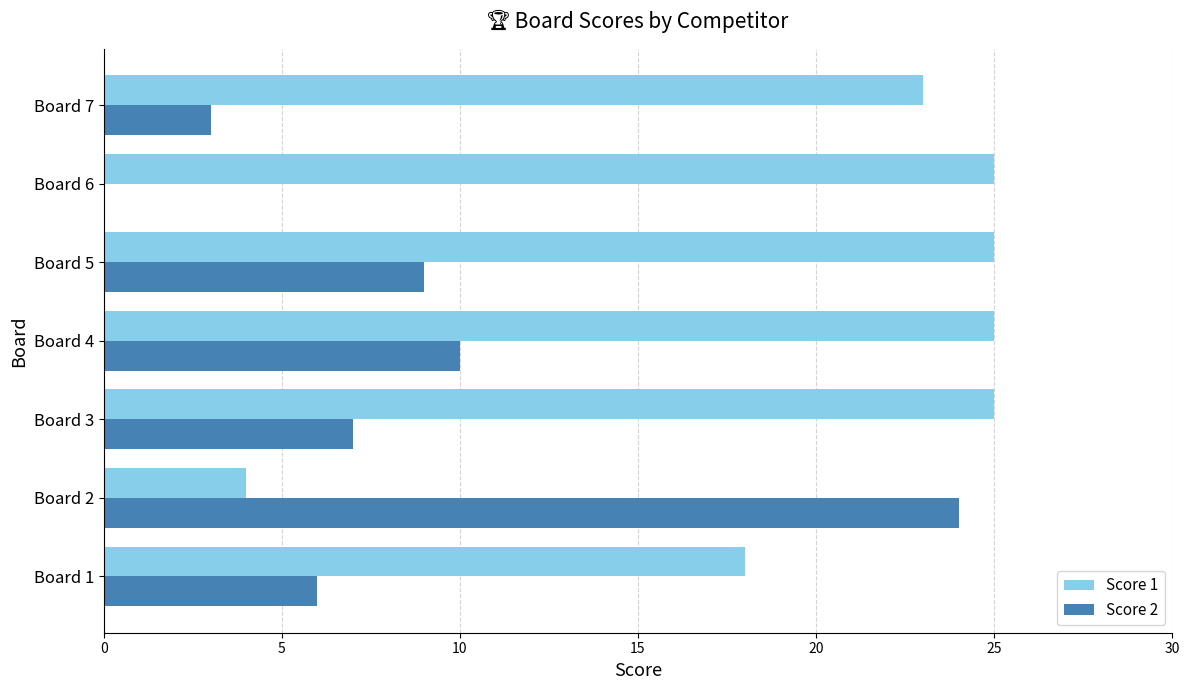

True or false: Score 2 has a value of 9 at Board 5.

True